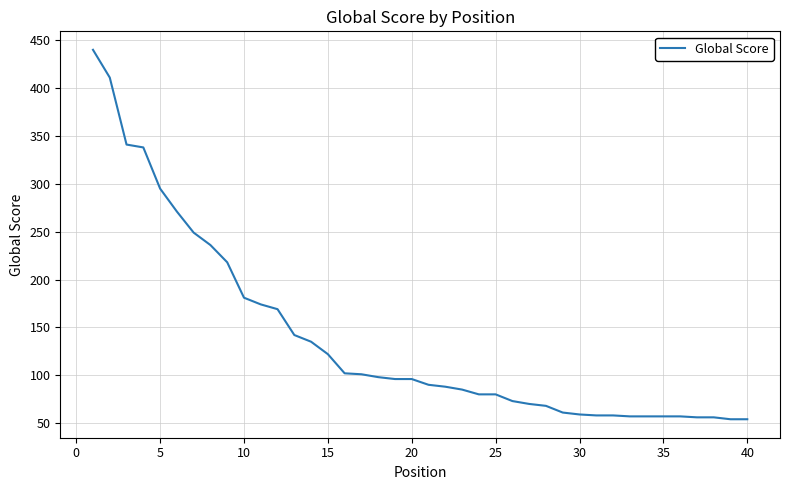

What is the minimum value shown in the chart?

54